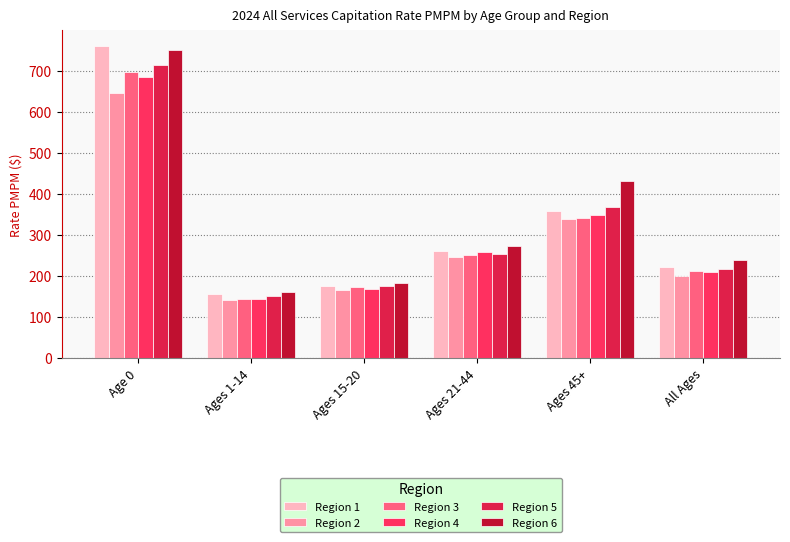

What is the minimum value for Region 1?

155.1